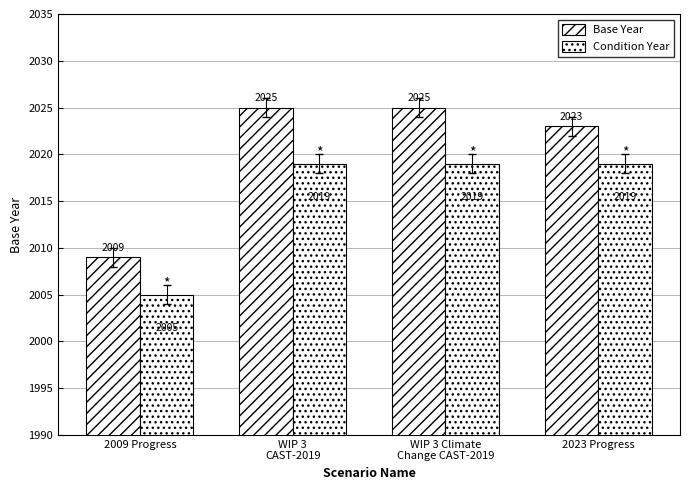

What is the value of the Base Year bar at the 1st from the left?

2009